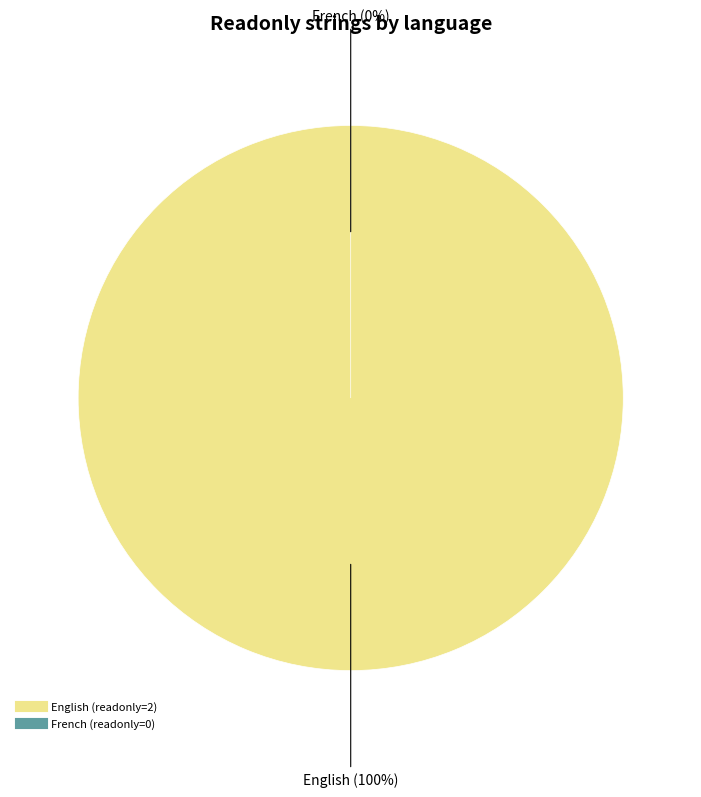

To the nearest percent, what is the difference between the English and French slice percentages?

100%